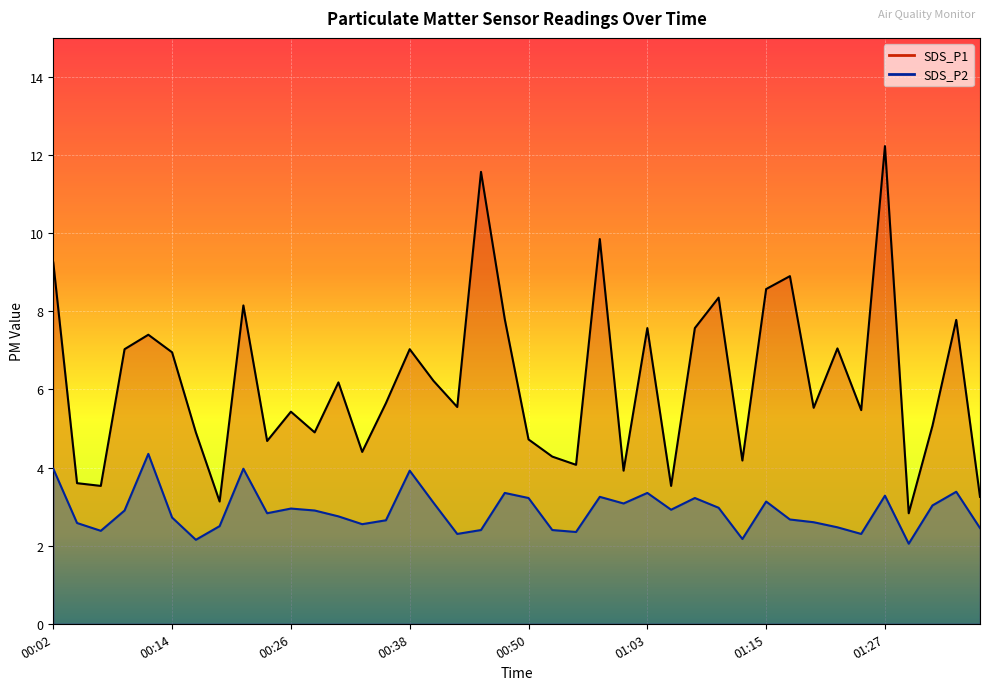

Reading left to right, what are all the values shown in this chart?

SDS_P1: 00:02=9.2	00:04=3.6	00:06=3.5	00:09=7.0	00:11=7.4	00:14=7.0	00:16=4.9	00:19=3.1	00:21=8.2	00:24=4.7	00:26=5.4	00:28=4.9	00:31=6.2	00:33=4.4	00:36=5.7	00:38=7.0	00:40=6.2	00:43=5.5	00:45=11.6	00:48=7.8	00:50=4.7	00:53=4.3	00:55=4.1	00:57=9.8	01:00=3.9	01:03=7.6	01:05=3.5	01:07=7.6	01:10=8.3	01:12=4.2	01:15=8.6	01:17=8.9	01:20=5.5	01:22=7.0	01:24=5.5	01:27=12.2	01:29=2.8	01:32=5.1	01:34=7.8	01:36=3.2
SDS_P2: 00:02=4.0	00:04=2.6	00:06=2.4	00:09=2.9	00:11=4.3	00:14=2.7	00:16=2.1	00:19=2.5	00:21=4.0	00:24=2.8	00:26=3.0	00:28=2.9	00:31=2.8	00:33=2.5	00:36=2.6	00:38=3.9	00:40=3.1	00:43=2.3	00:45=2.4	00:48=3.4	00:50=3.2	00:53=2.4	00:55=2.4	00:57=3.2	01:00=3.1	01:03=3.4	01:05=2.9	01:07=3.2	01:10=3.0	01:12=2.2	01:15=3.1	01:17=2.7	01:20=2.6	01:22=2.5	01:24=2.3	01:27=3.3	01:29=2.0	01:32=3.0	01:34=3.4	01:36=2.5